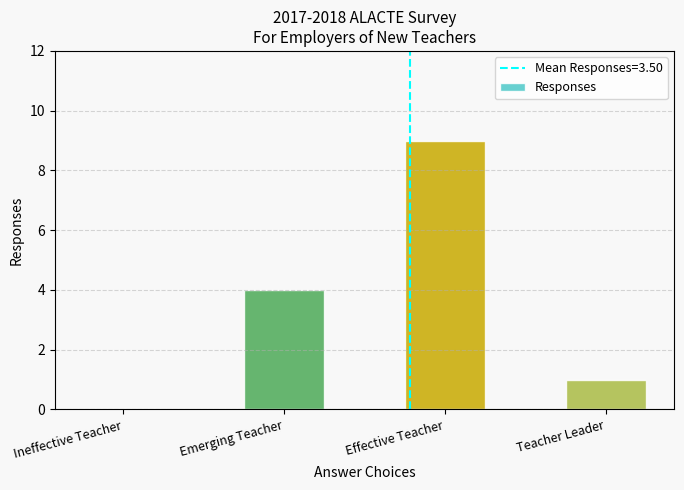

Does the chart contain stacked bars?

No